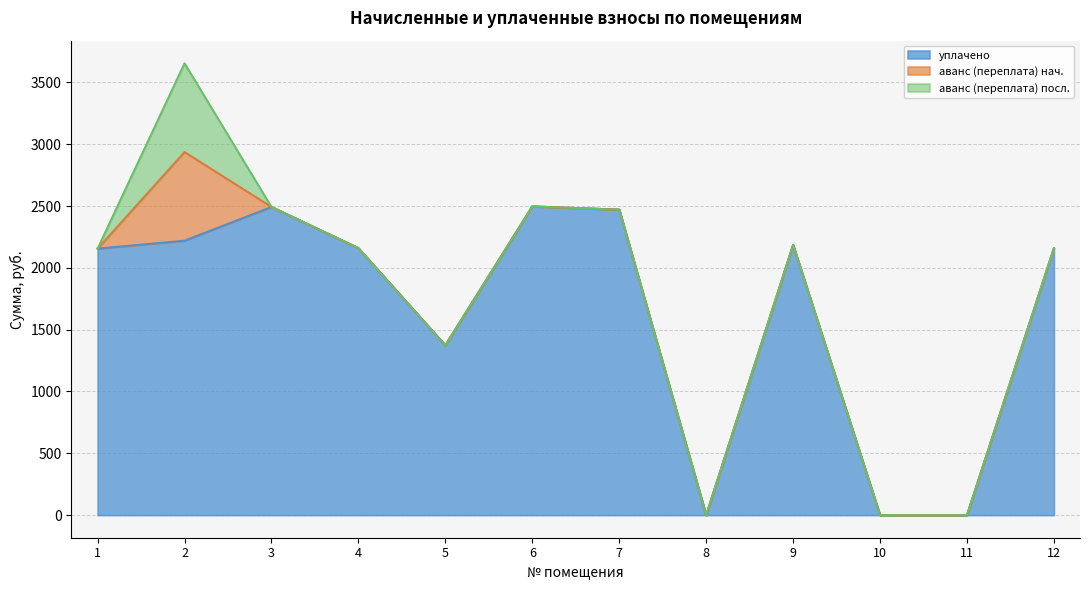

Which series has the largest range (max minus min)?

уплачено